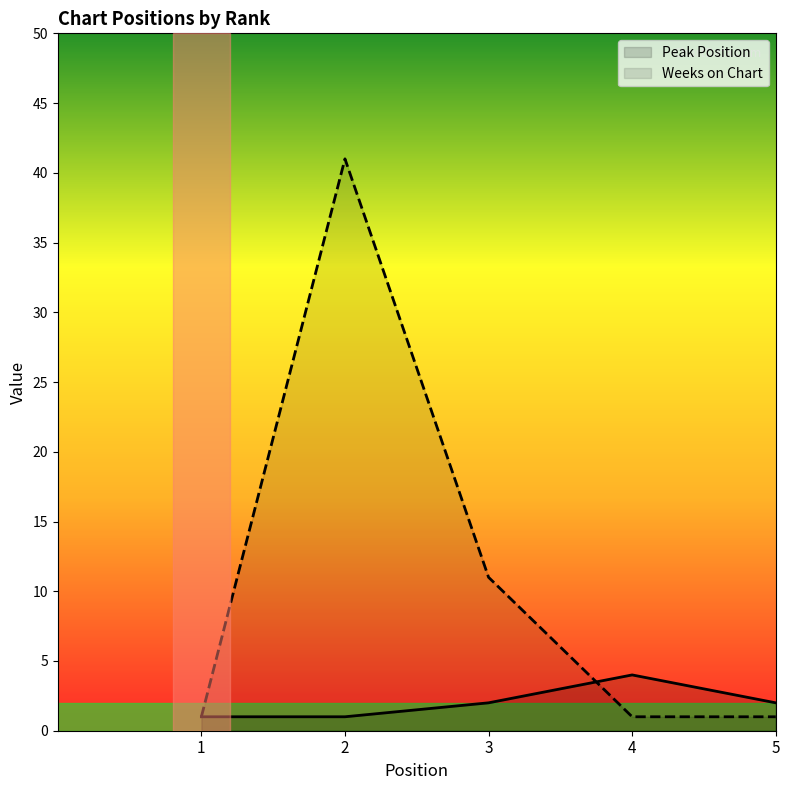

Which series has the widest spread of values?

Weeks on Chart